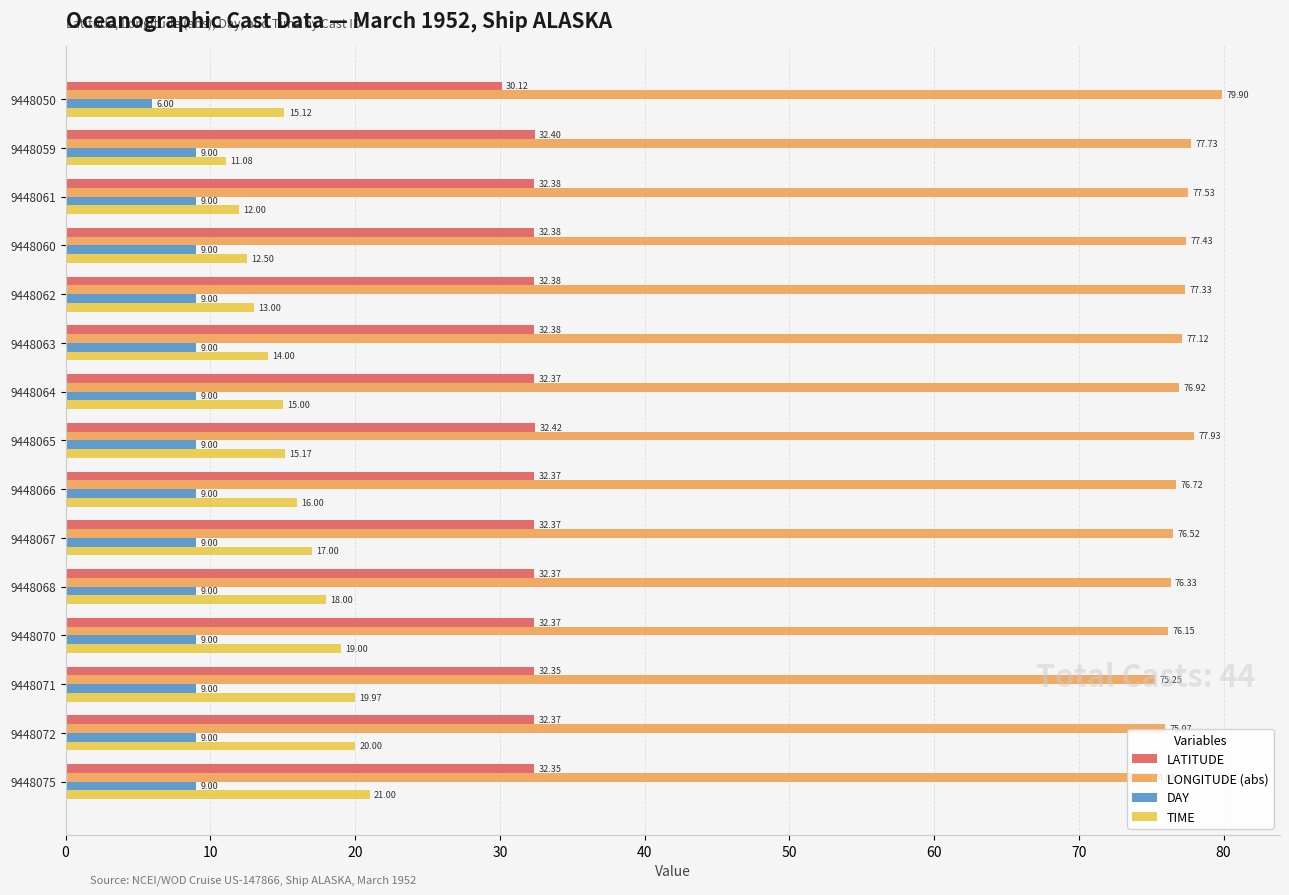

What is the highest value of the TIME series?

21.0